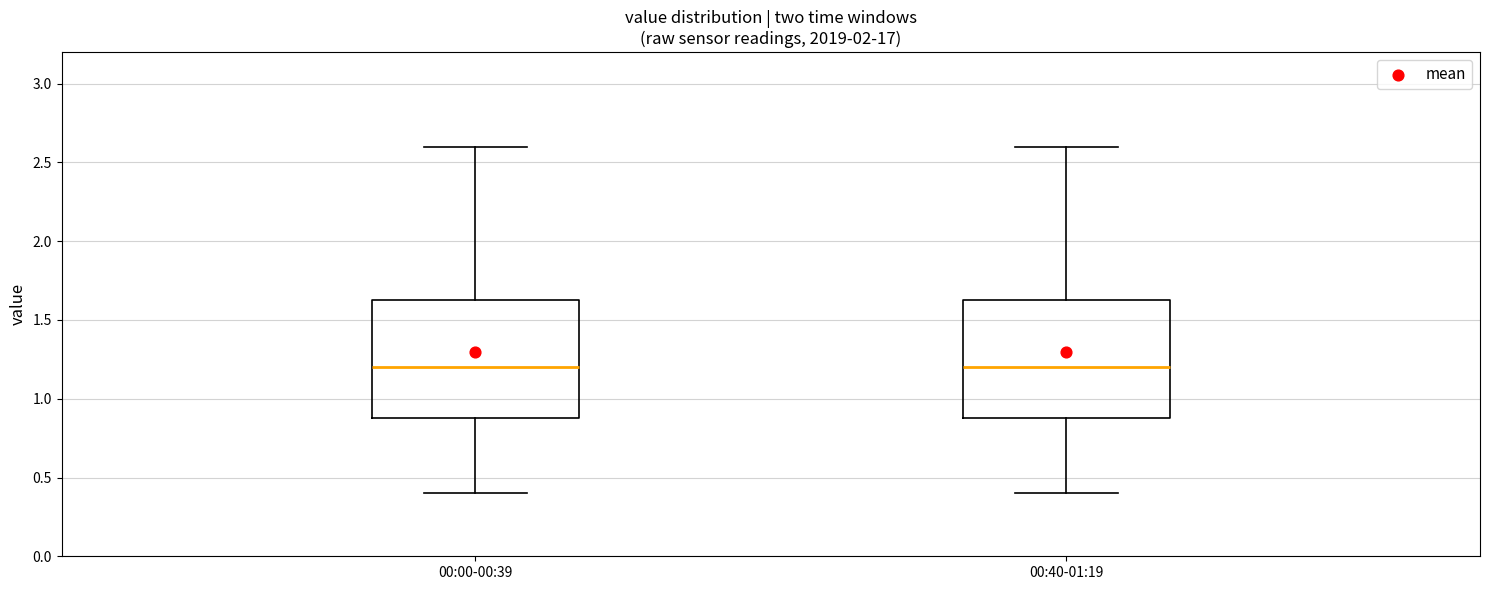

Where is the lower edge of the box for 00:40-01:19 on the y-axis? The values are not printed on the chart, so give them approximately, as read against the axis.

0.90